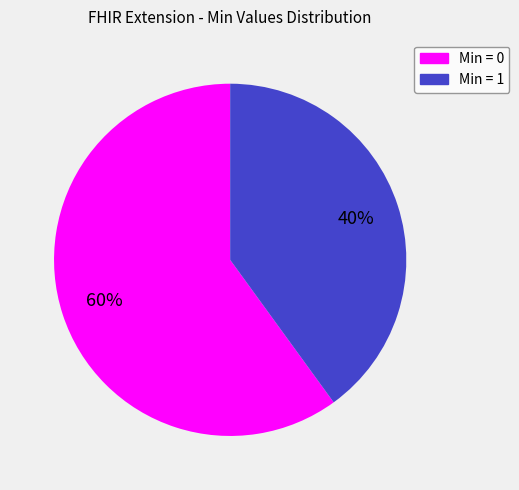

Count the number of slices in the pie.

2